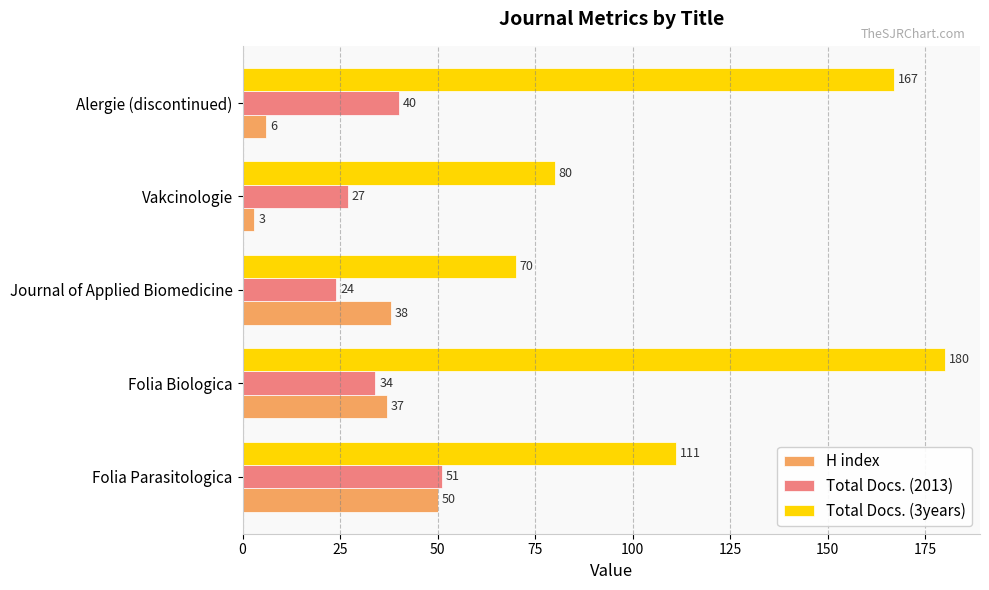

What is the average value of the H index series?

27